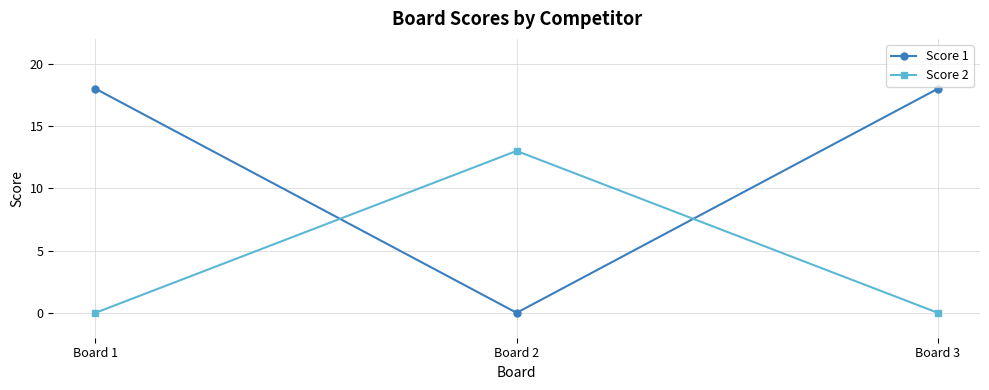

What value does the Score 1 series have at Board 1, to the nearest 10?

20